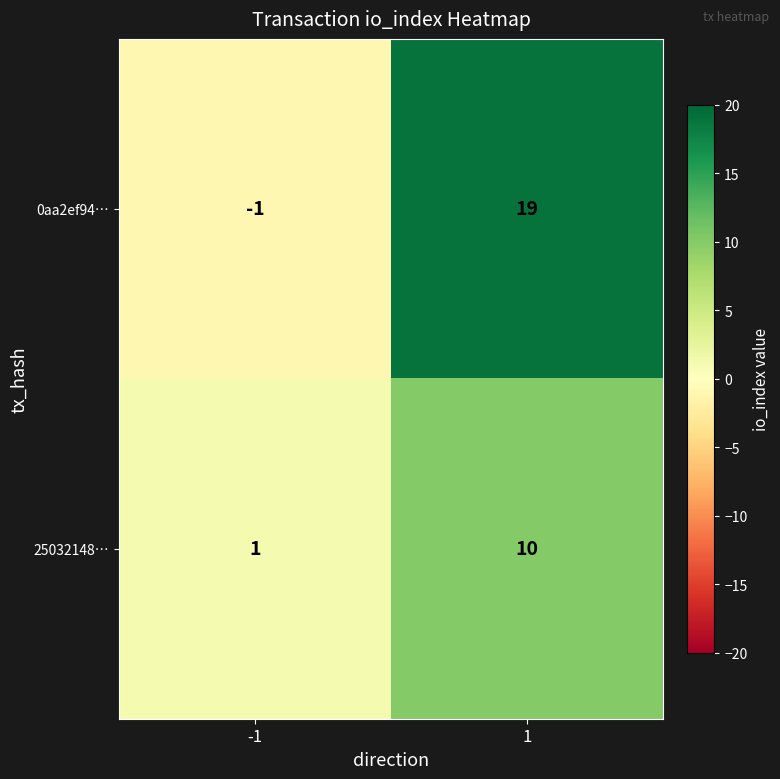

At which category does the chart reach its peak across all series?

1